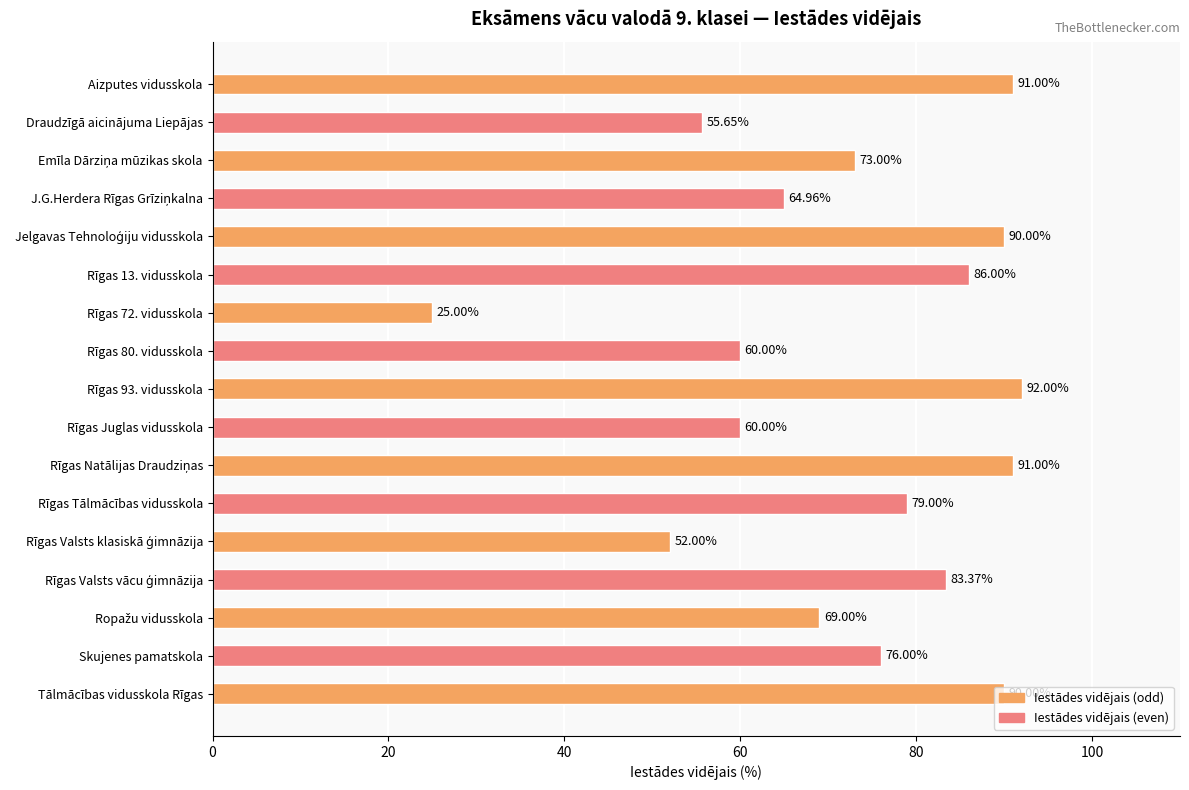

What is the sum of all values?

1238.0